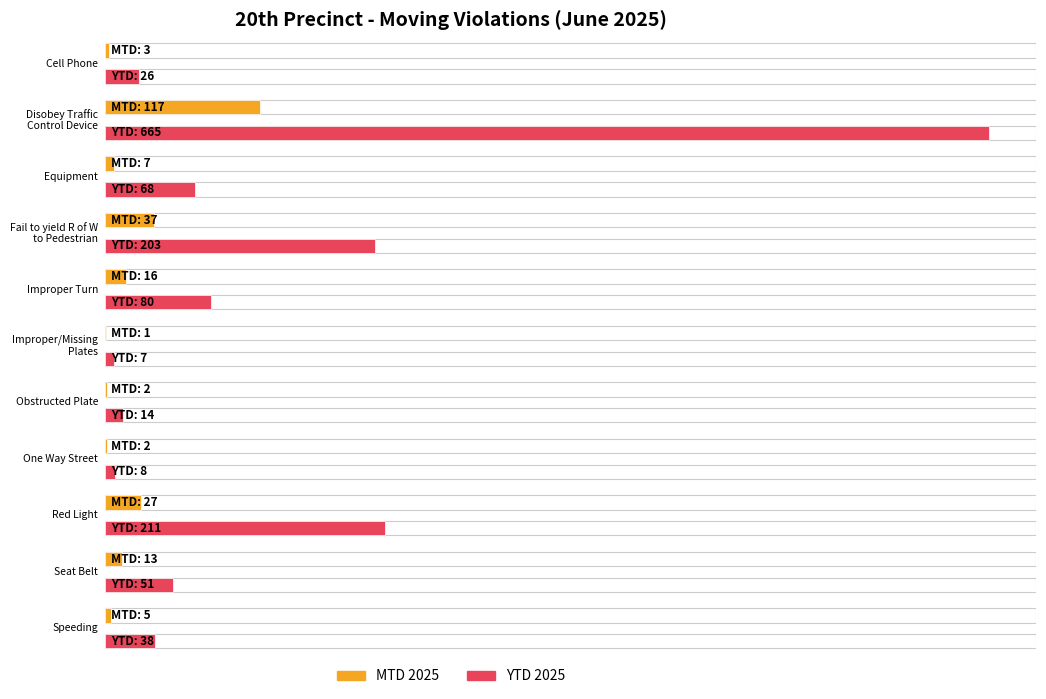

What position from the left is Improper/Missing
Plates?

6